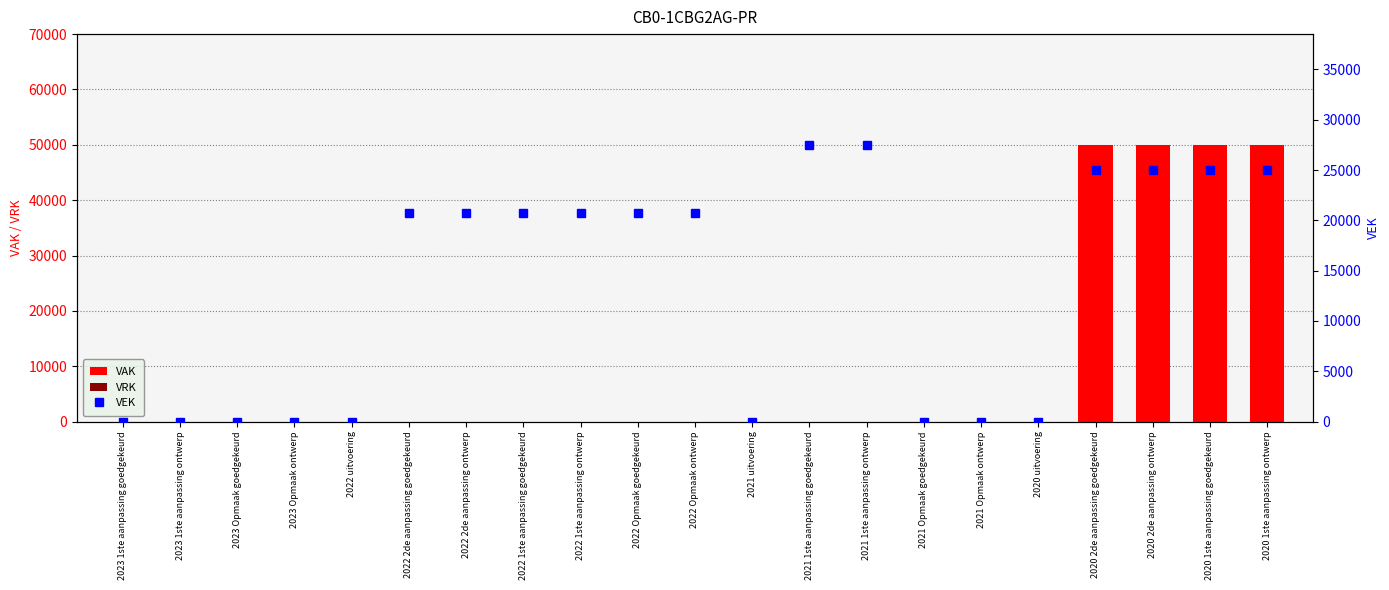

Which series has the widest spread of values?

VAK